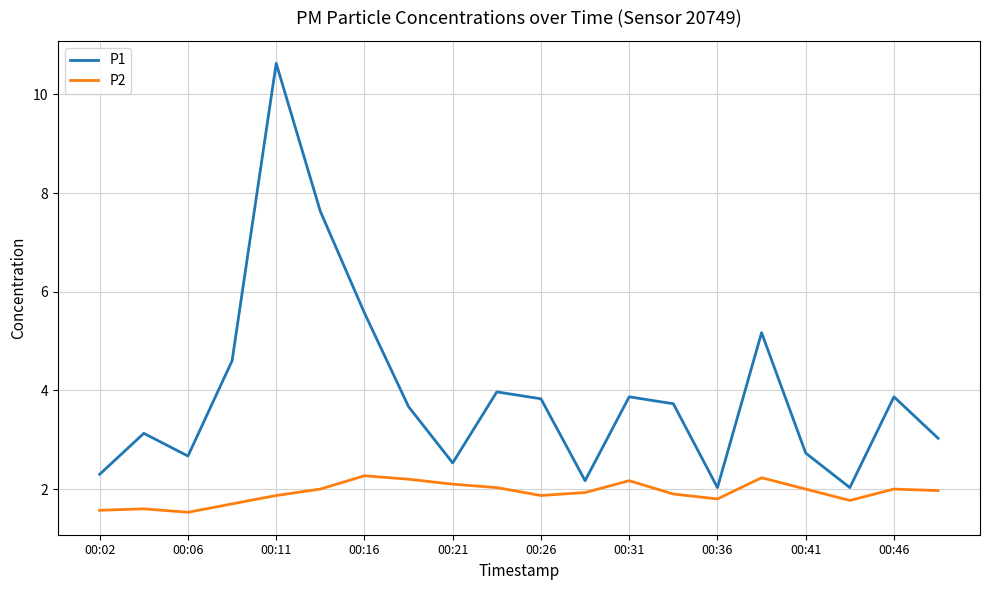

Which series has the largest total across all categories?

P1